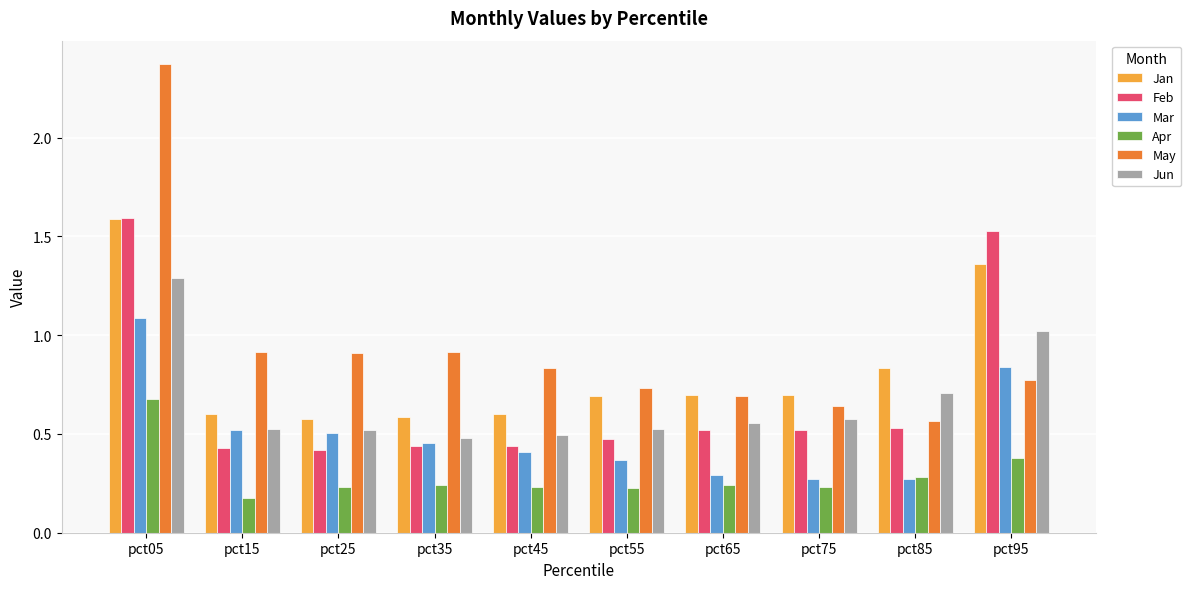

What is the sum of the Jan values at pct45 and pct05?

2.2